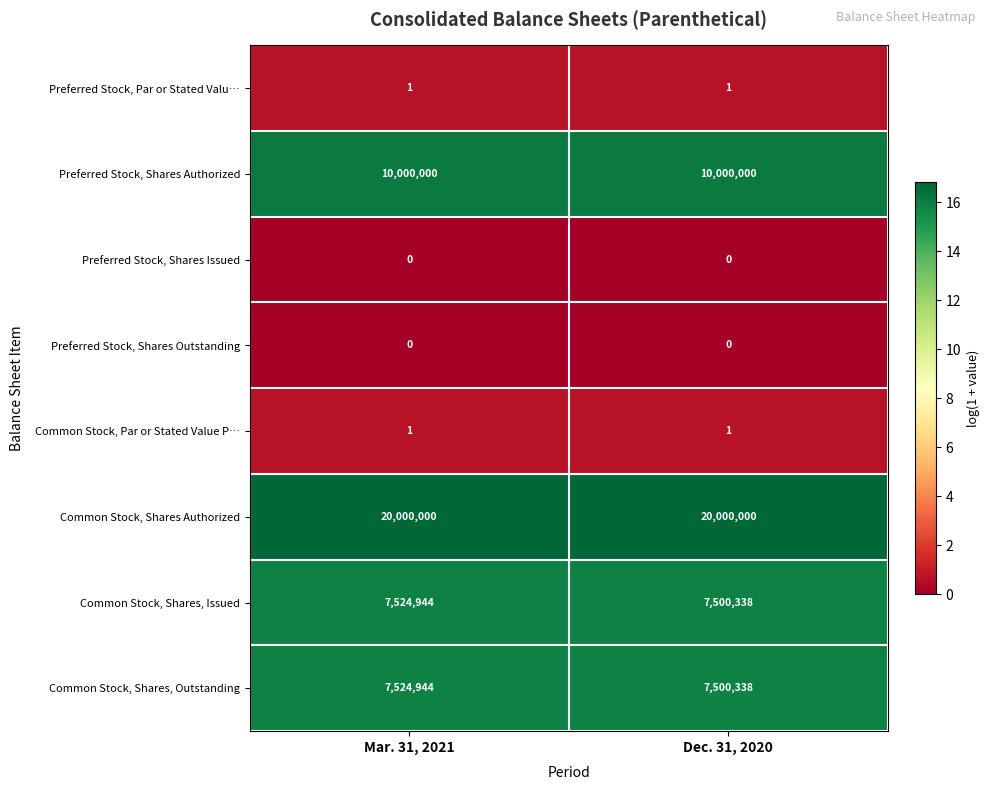

At which label does Common Stock, Shares, Outstanding reach its peak?

Mar. 31, 2021